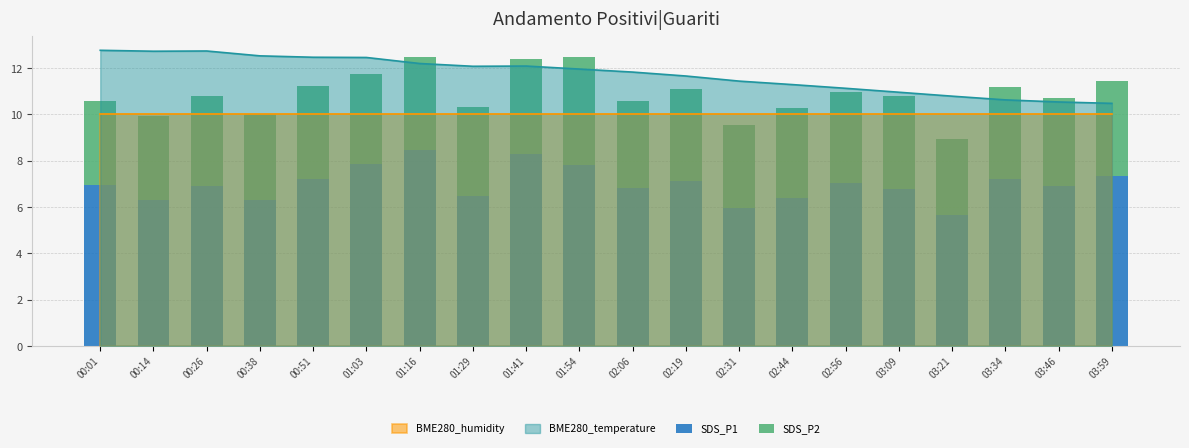

Does the chart contain any negative values?

No